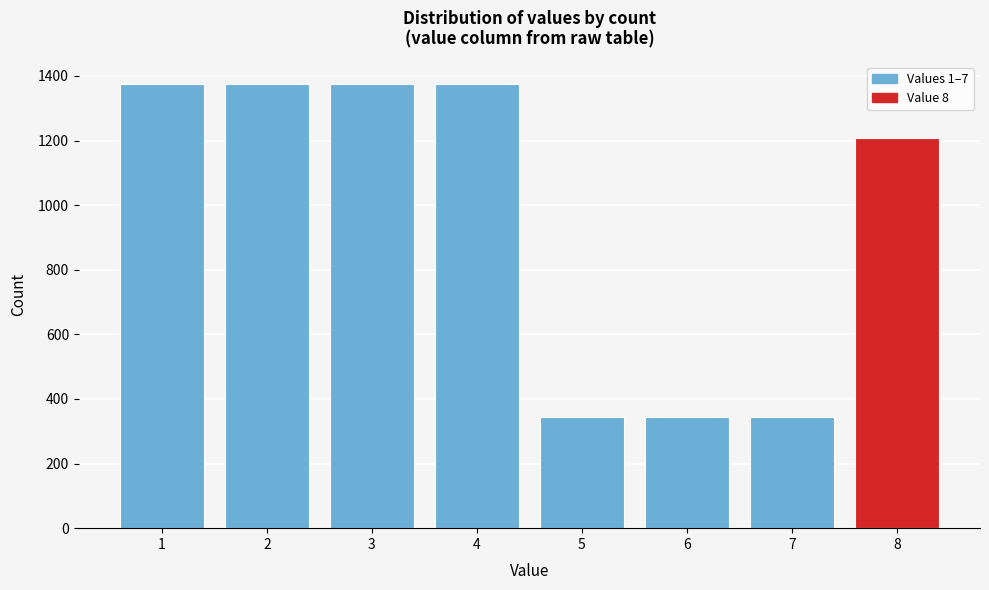

Reading right to left, list all the values displayed in this chart.

1208	344	344	344	1376	1376	1376	1376